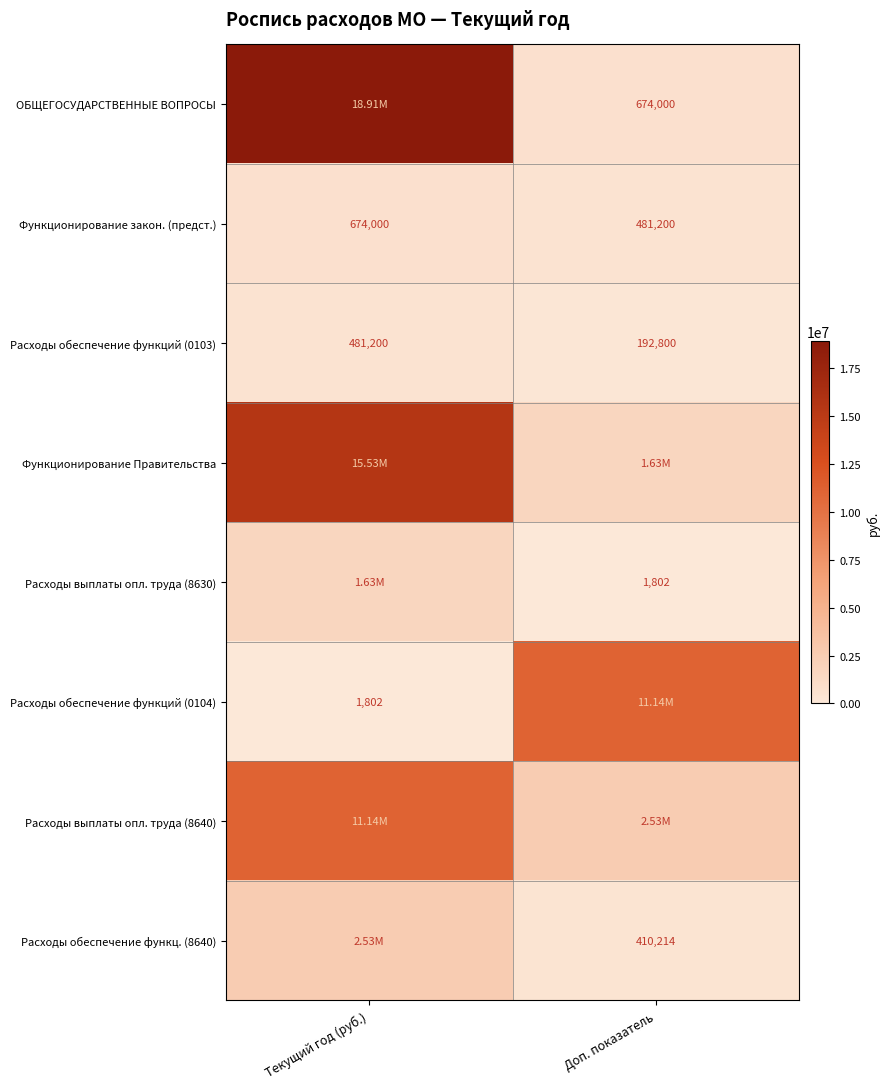

How many data points does each series have?

2